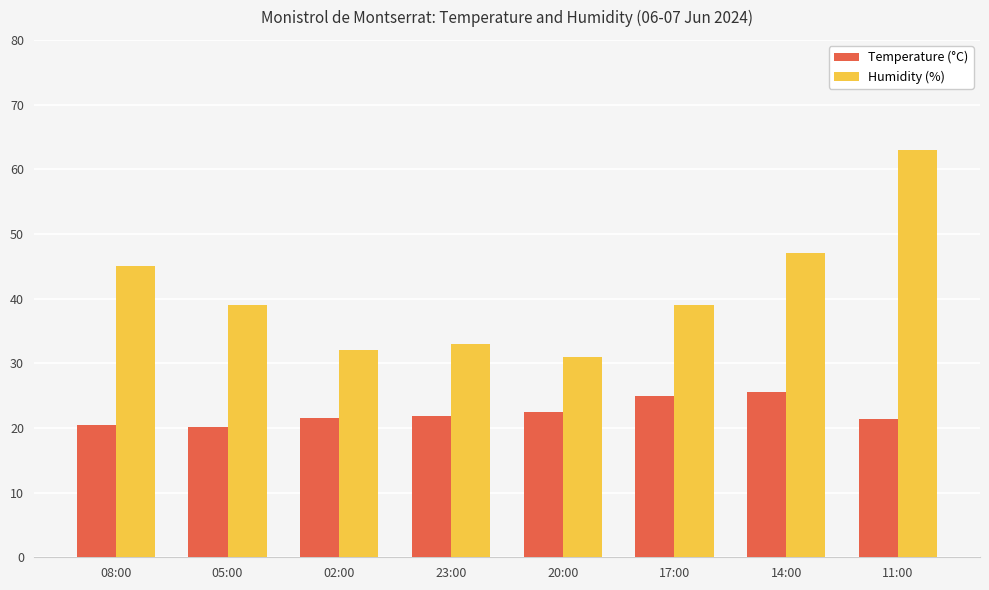

How many distinct data groups are displayed?

2